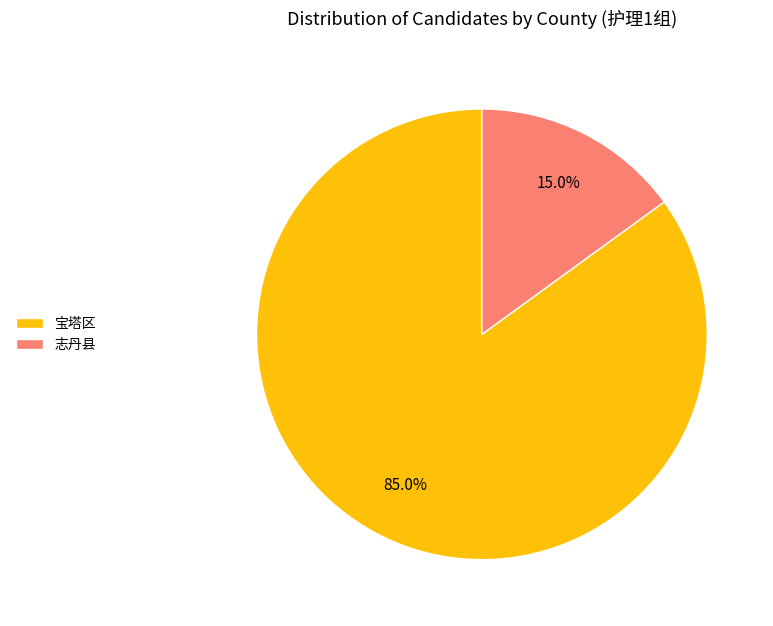

What is the majority slice?

宝塔区